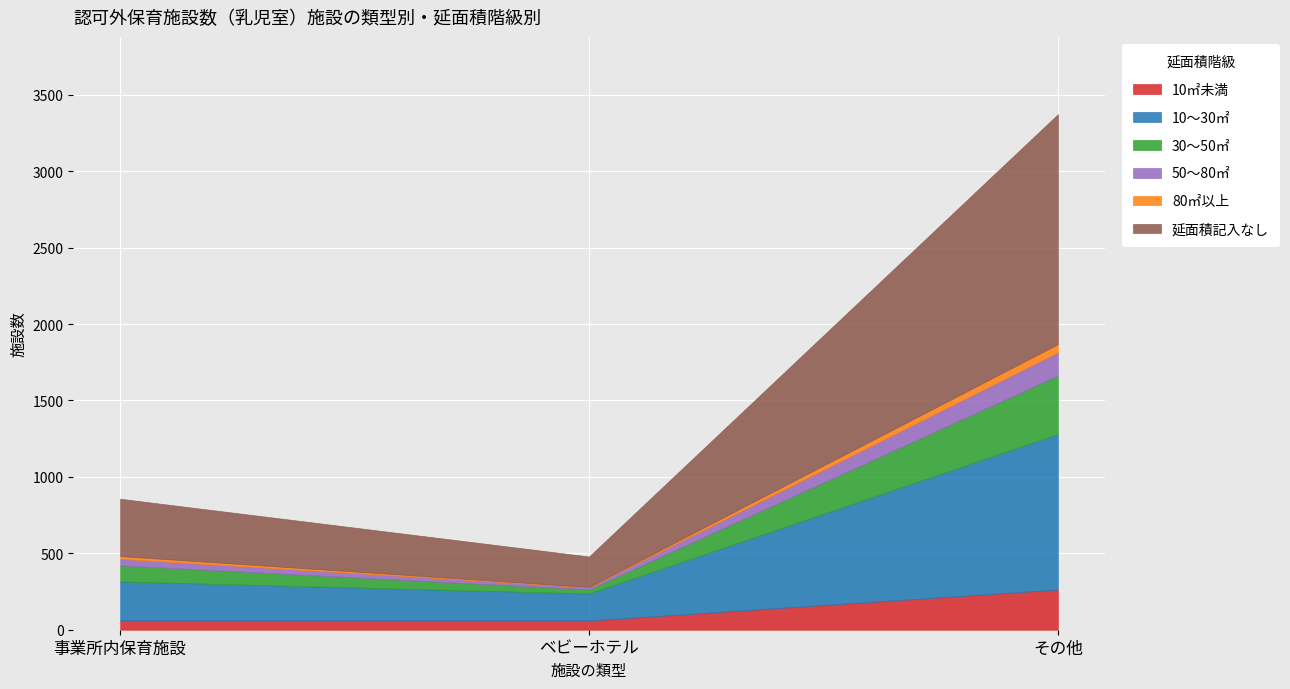

What position from the right is 事業所内保育施設?

3